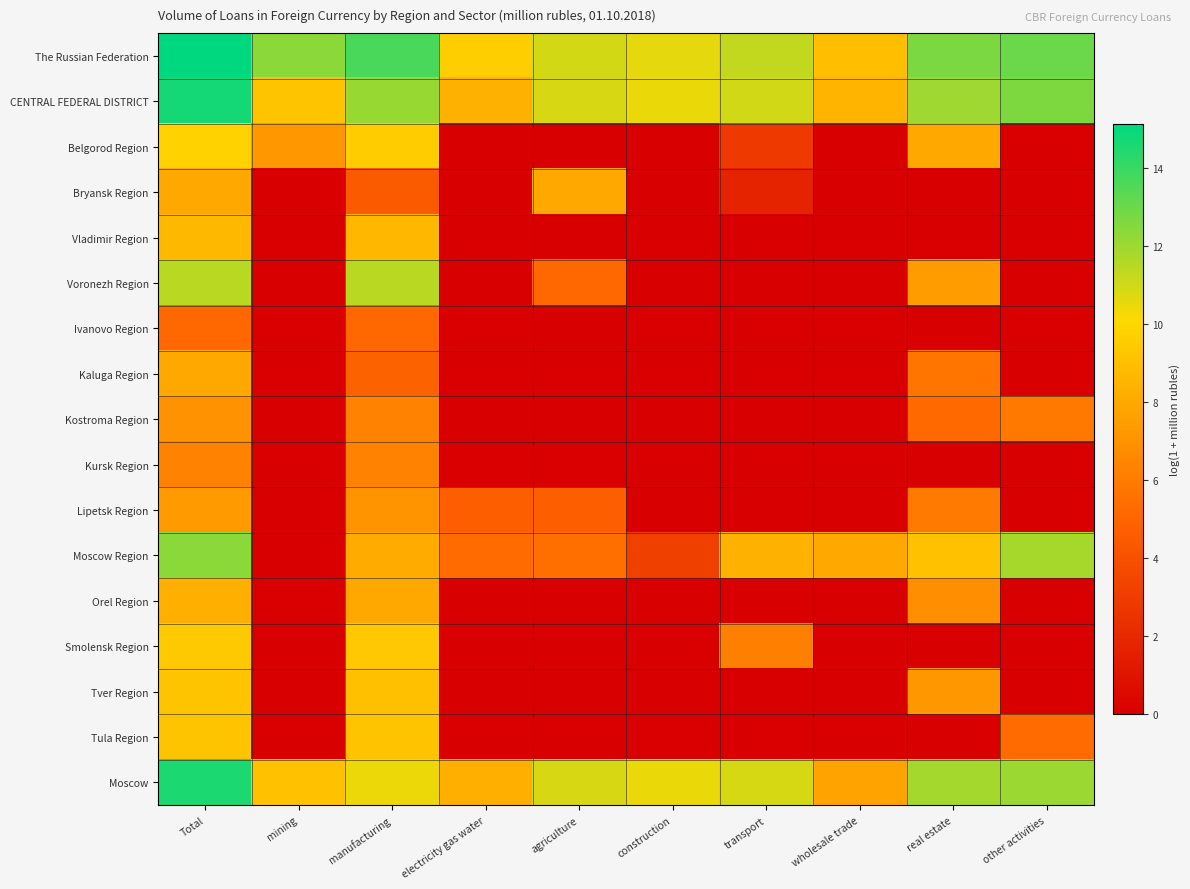

What is the spread (max minus min) of values at construction?

10.6